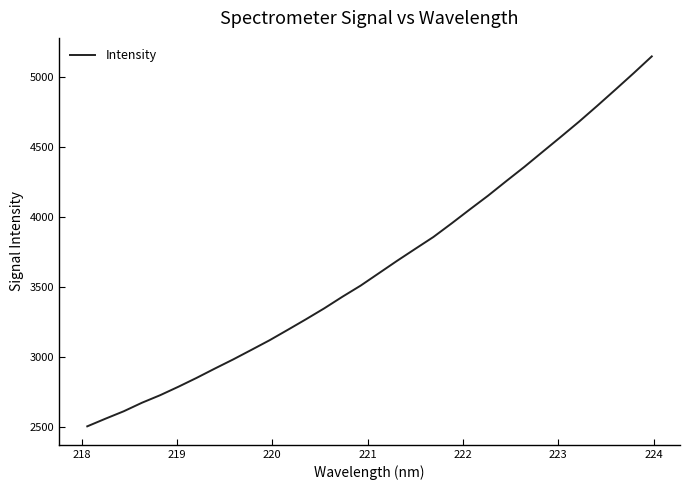

What is the minimum value shown in the chart?

2508.2